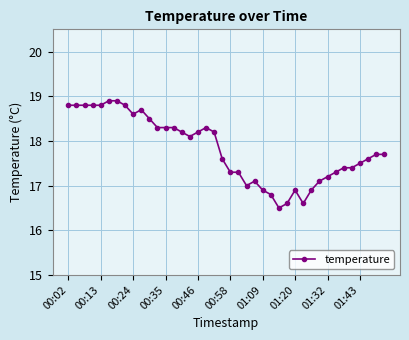

True or false: the data has more than 0 interior local peaks.

True